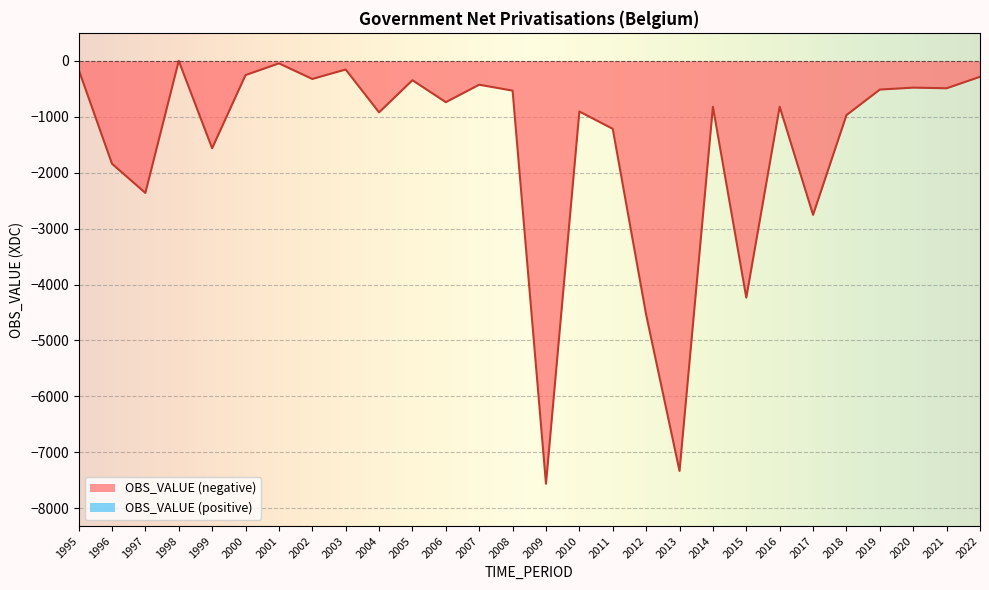

What is the value of the 13th point from the left?

-427.0